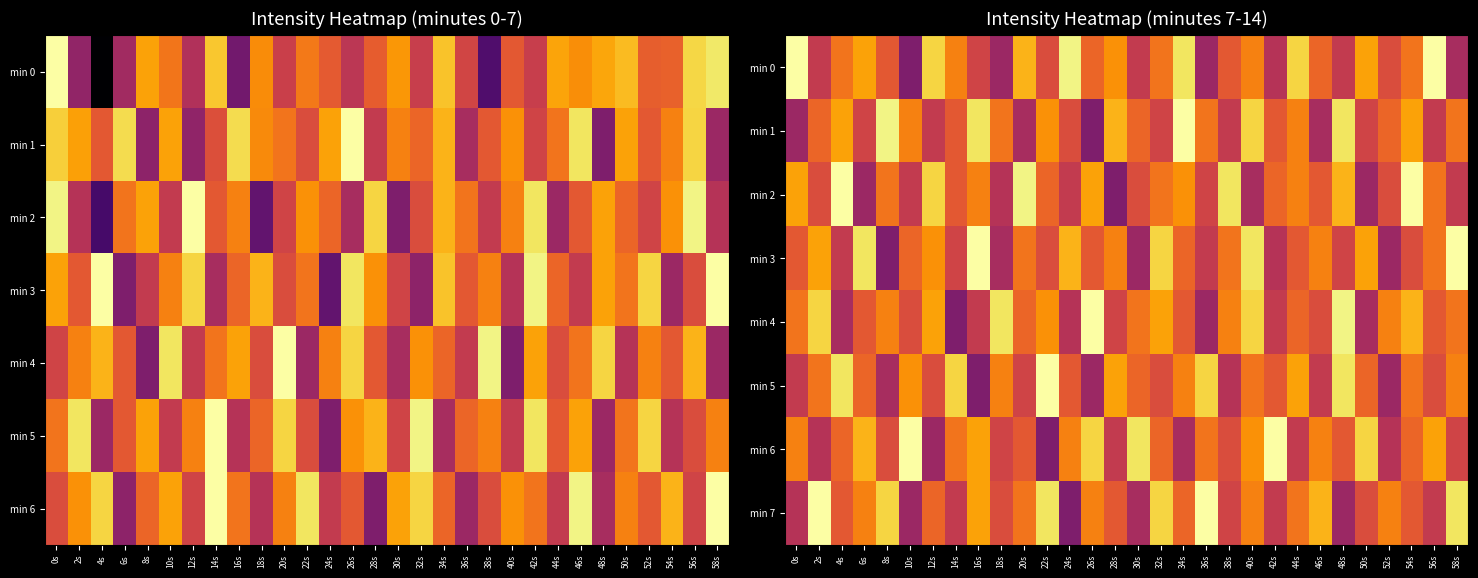

Which has a higher value, 26s or 30s?

26s